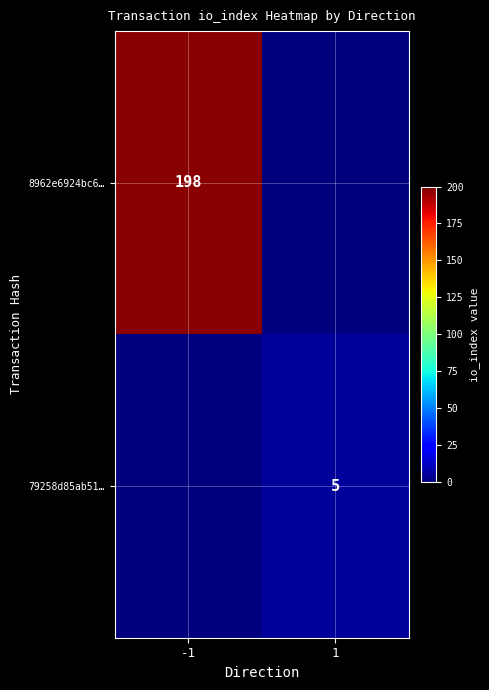

Is it true that 79258d85ab51… equals 5 at 1?

True